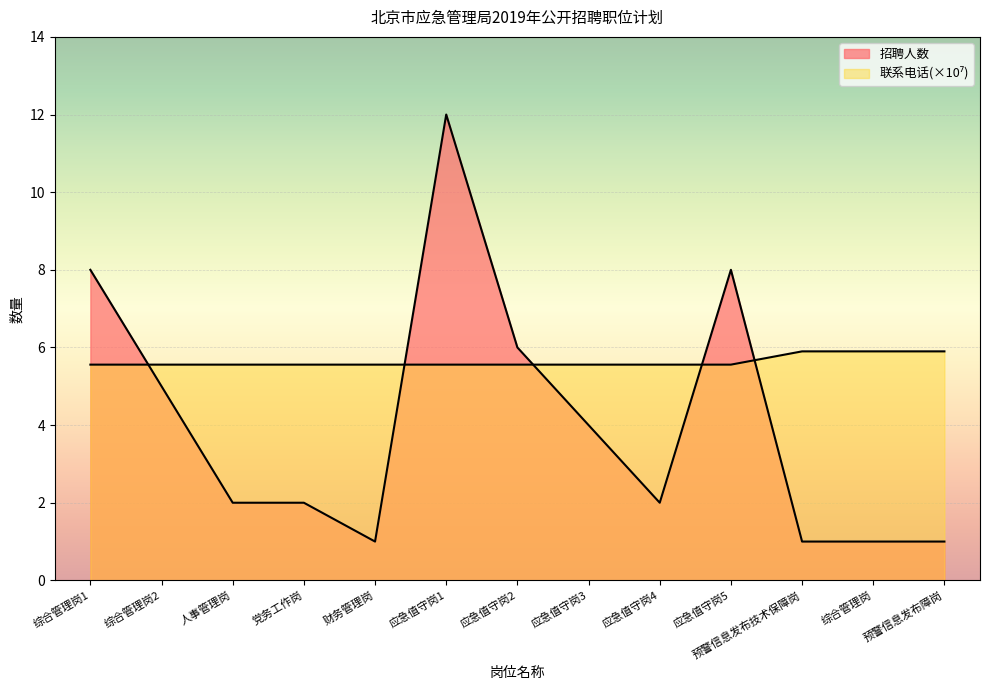

The value of 招聘人数 at 应急值守岗4 is 2.0. True or false?

True